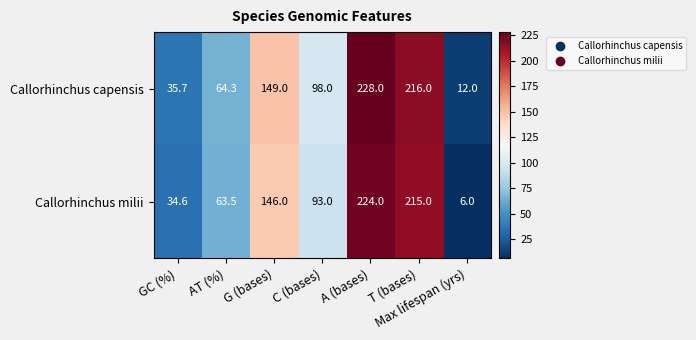

The Callorhinchus milii series shows 69.6 at G (bases). True or false?

False